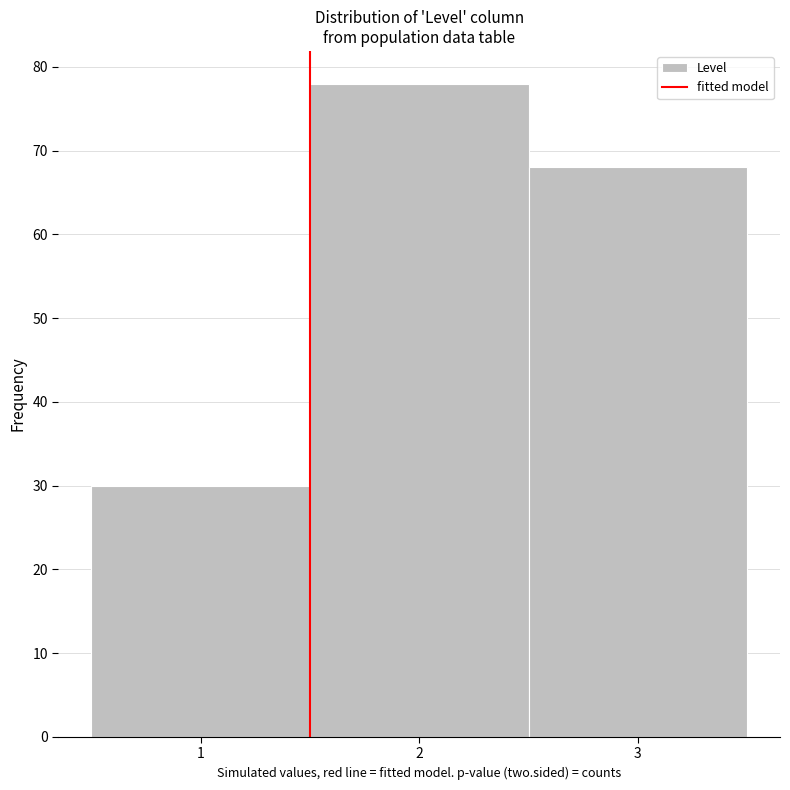

Reading left to right, transcribe this chart: for each bar, give the range it covers on the x-axis and its height. The values are not printed on the chart, so give them approximately, as read against the axis.

0.5 to 1.5: 30
1.5 to 2.5: 78
2.5 to 3.5: 68